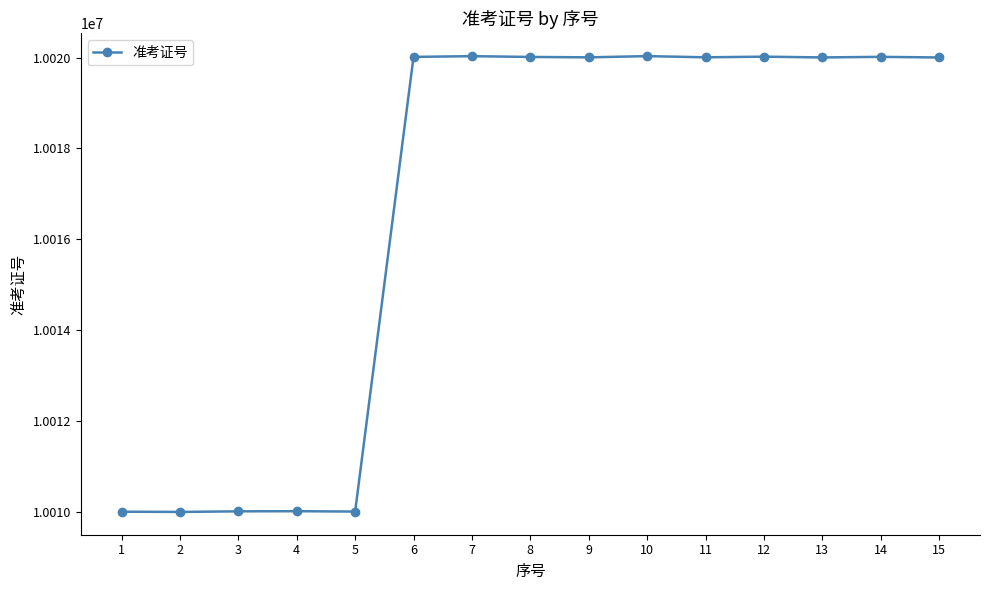

What is the difference between the values at 10 and 15?

30